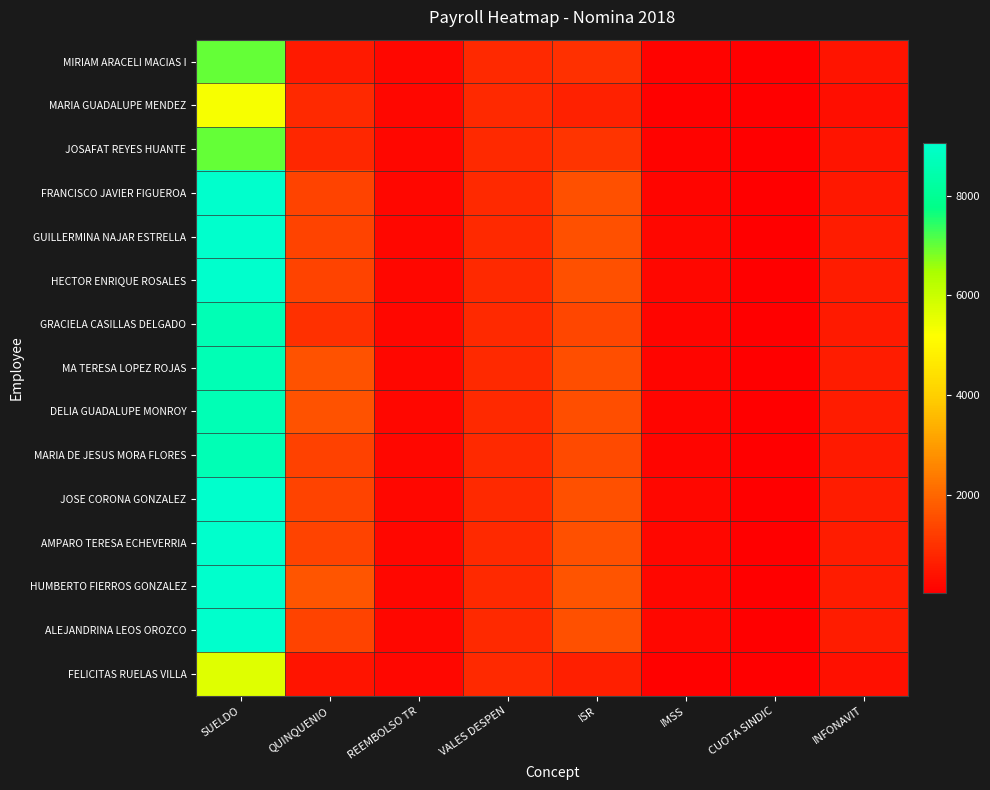

Which label corresponds to the smallest value in the chart?

CUOTA SINDIC